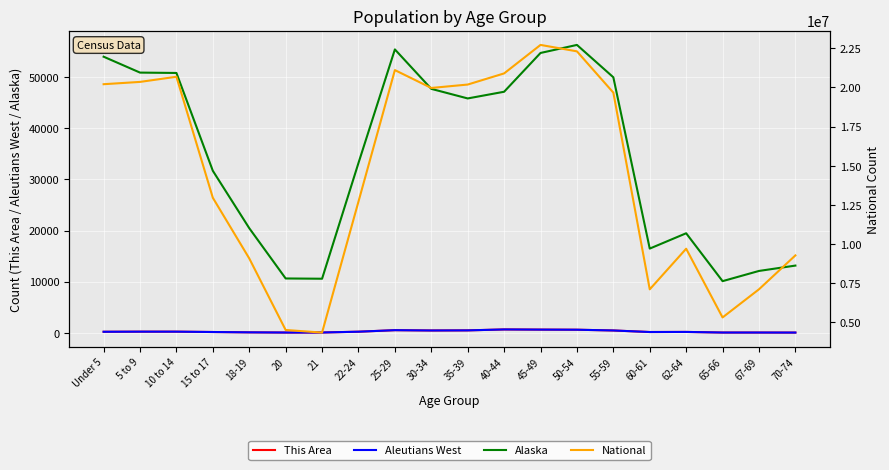

In National, how many points are lower than both neighbors (excluding endpoints)?

4